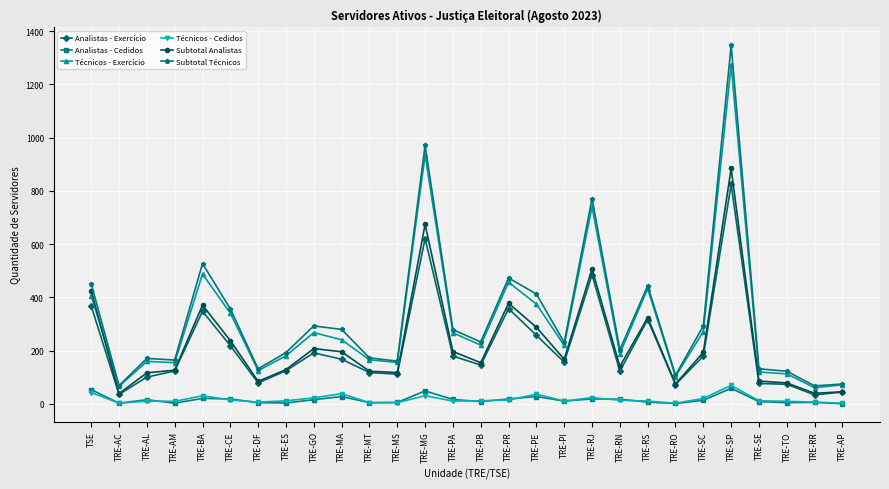

At which category does Analistas - Exercício reach its first local valley?

TRE-AC